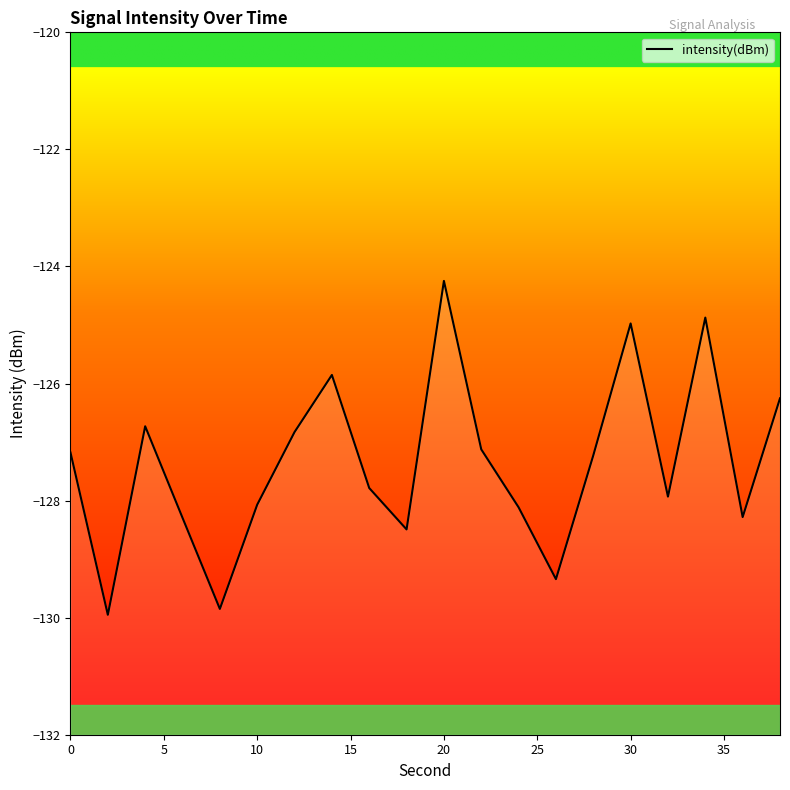

Reading right to left, what are all the values shown in this chart?

-126.3	-128.3	-124.9	-127.9	-125.0	-127.2	-129.3	-128.1	-127.1	-124.2	-128.5	-127.8	-125.9	-126.8	-128.1	-129.9	-128.3	-126.7	-130.0	-127.2